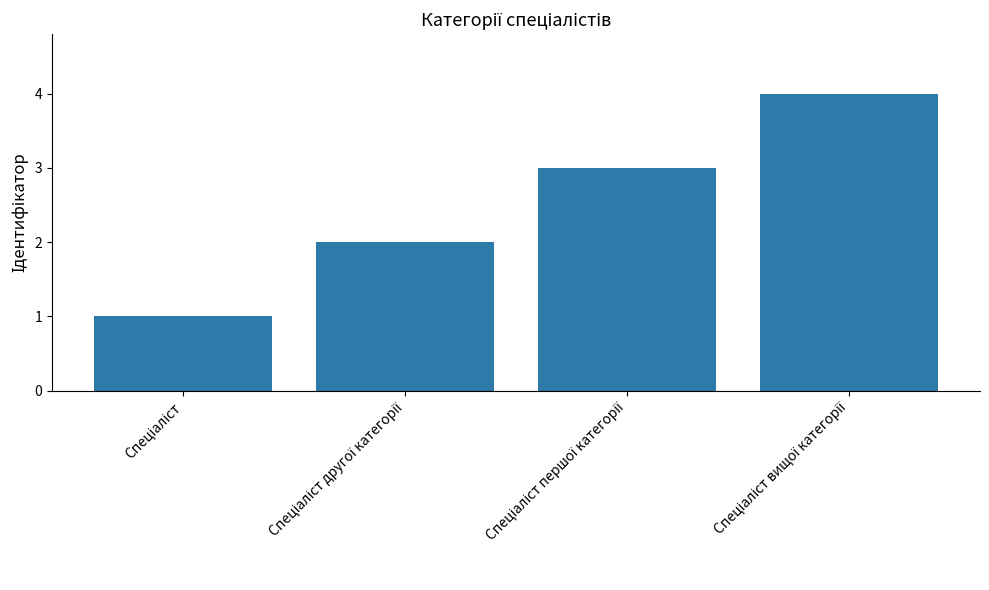

Reading right to left, transcribe all the data shown in this chart.

4	3	2	1